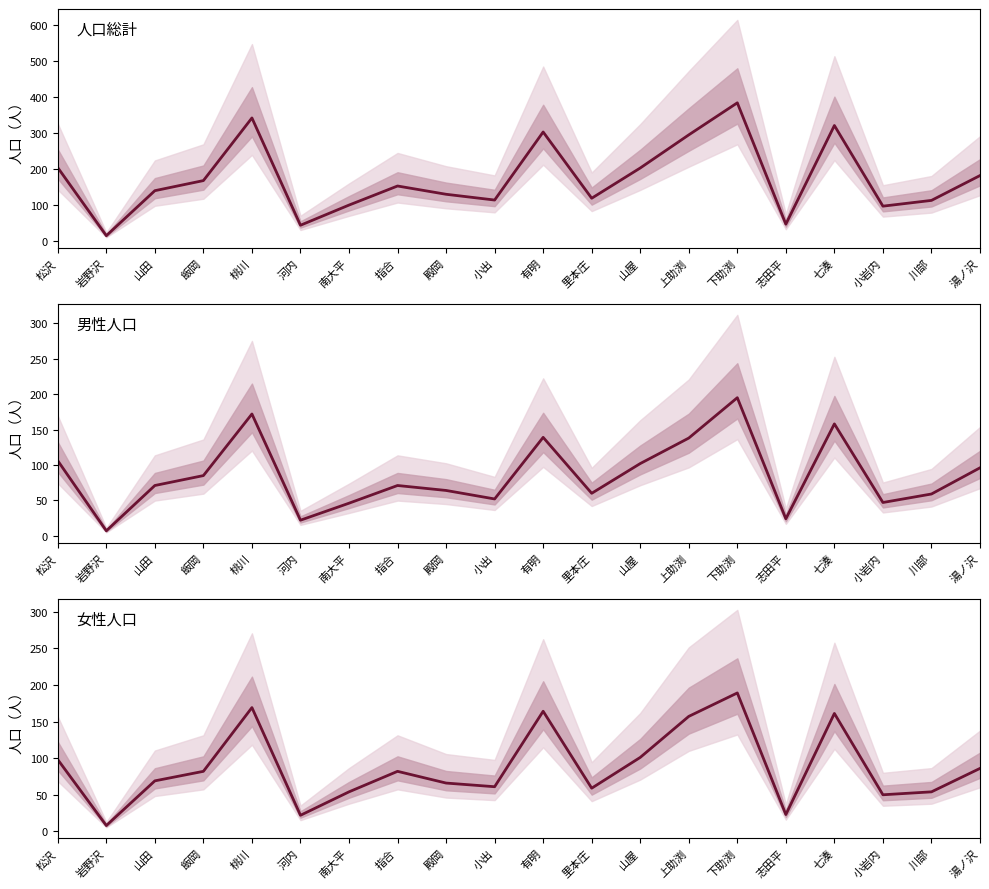

What is the average value of the 女性人口 series?

88